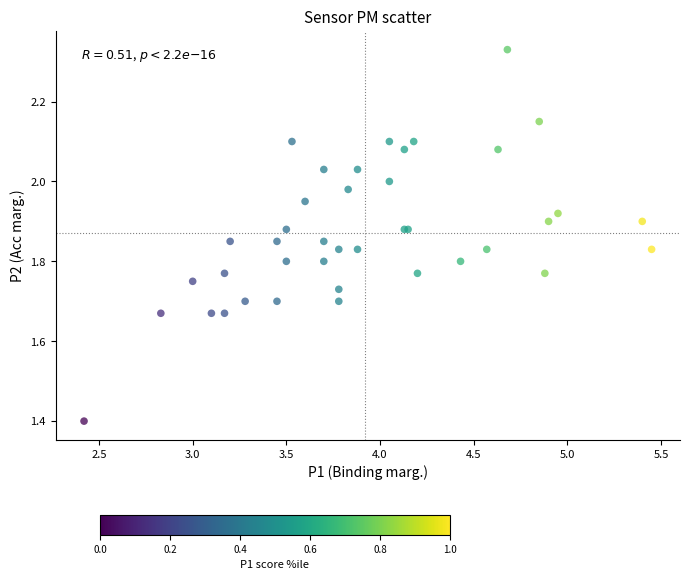

What Y value in the scatter plot is closest to 1?

1.4